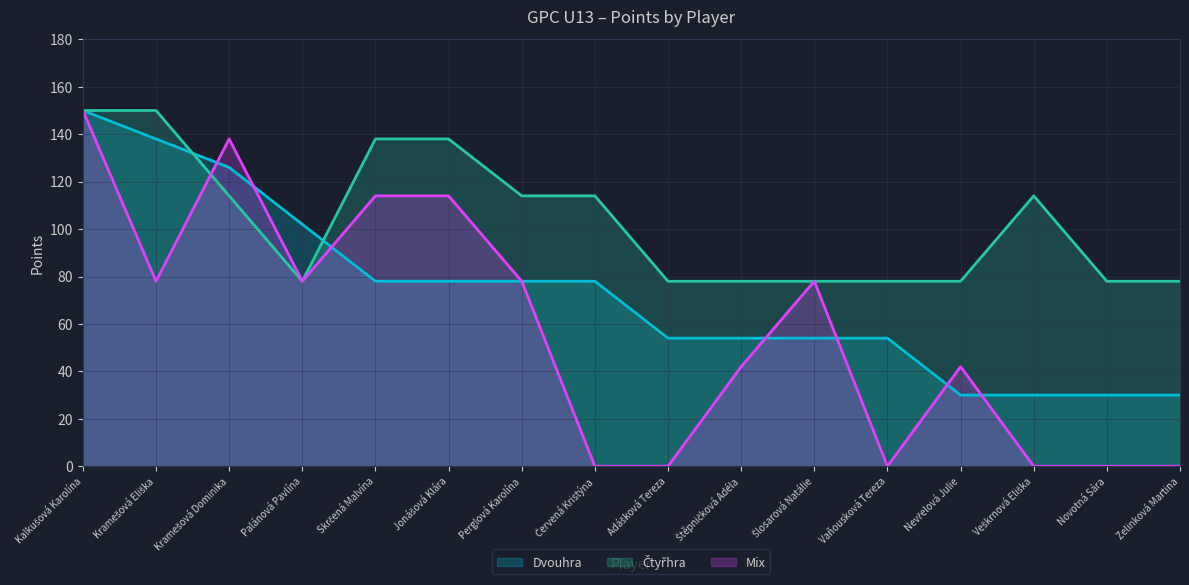

List the series in order of their peak value, lowest first.

Dvouhra, Čtyřhra, Mix